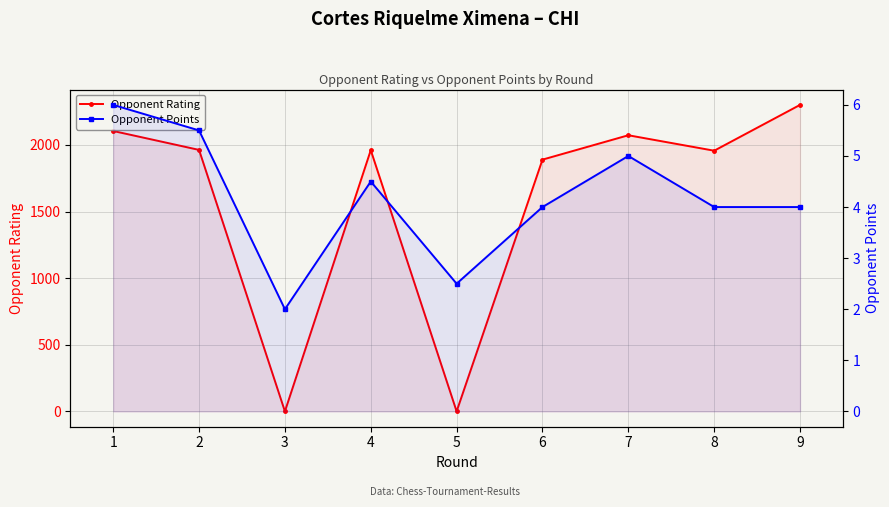

The value of Opponent Points at 3 is 2.8. True or false?

False